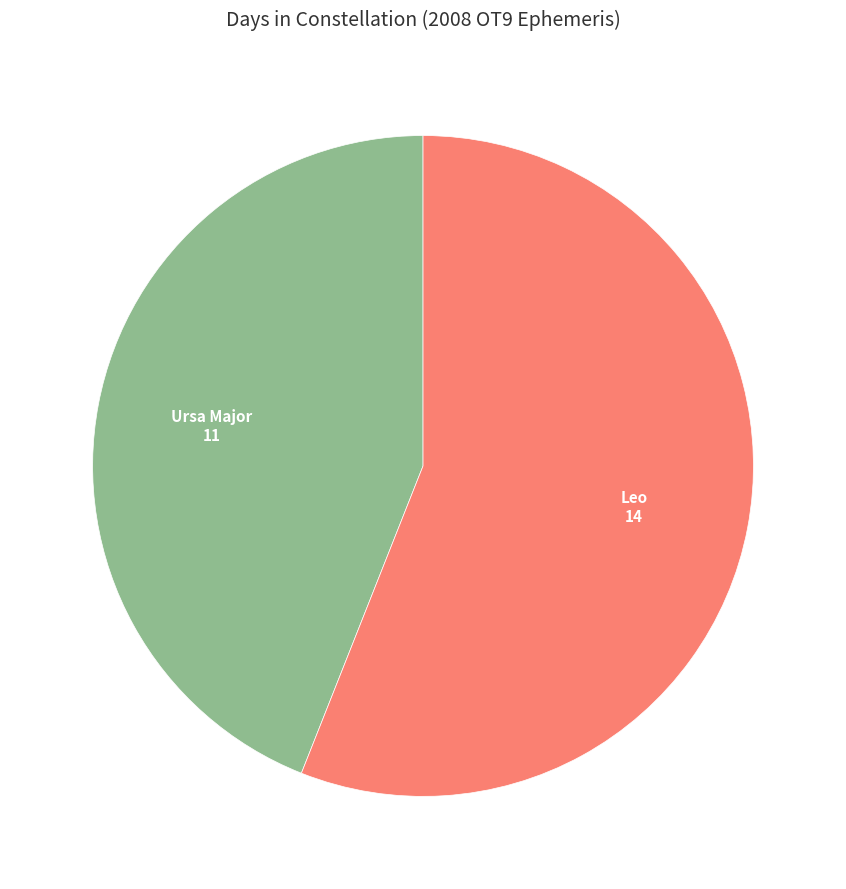

Is there a majority slice in this chart?

Yes